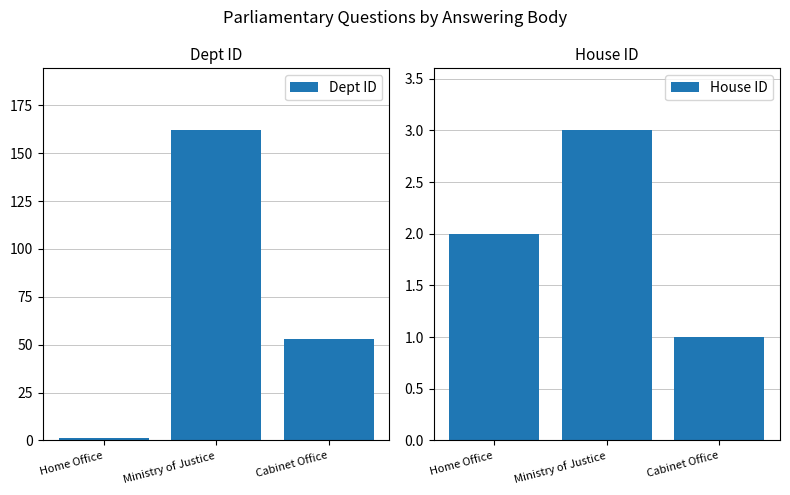

What position from the left is Home Office?

1